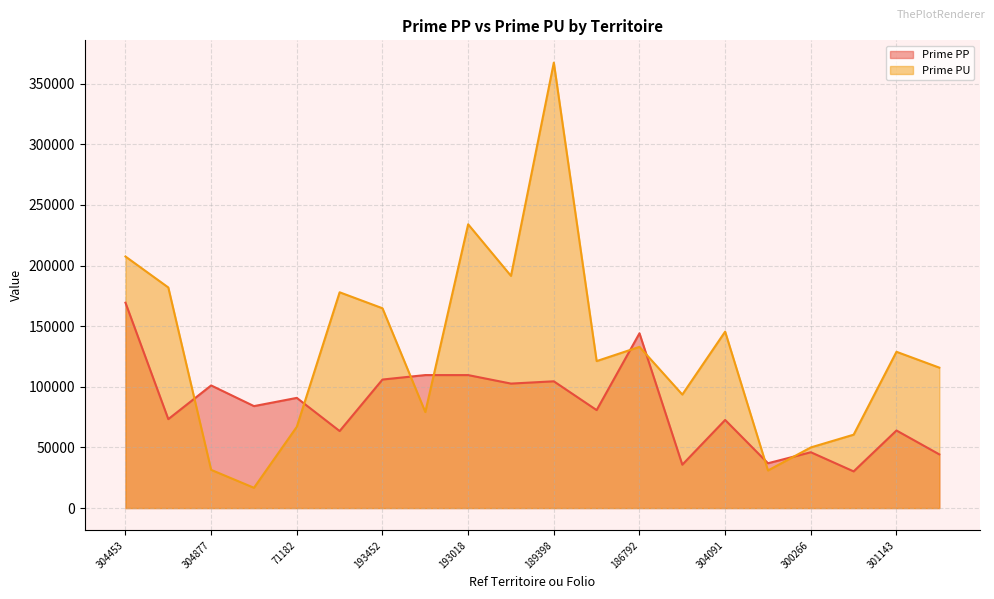

Where is the first local maximum for Prime PP?

304877